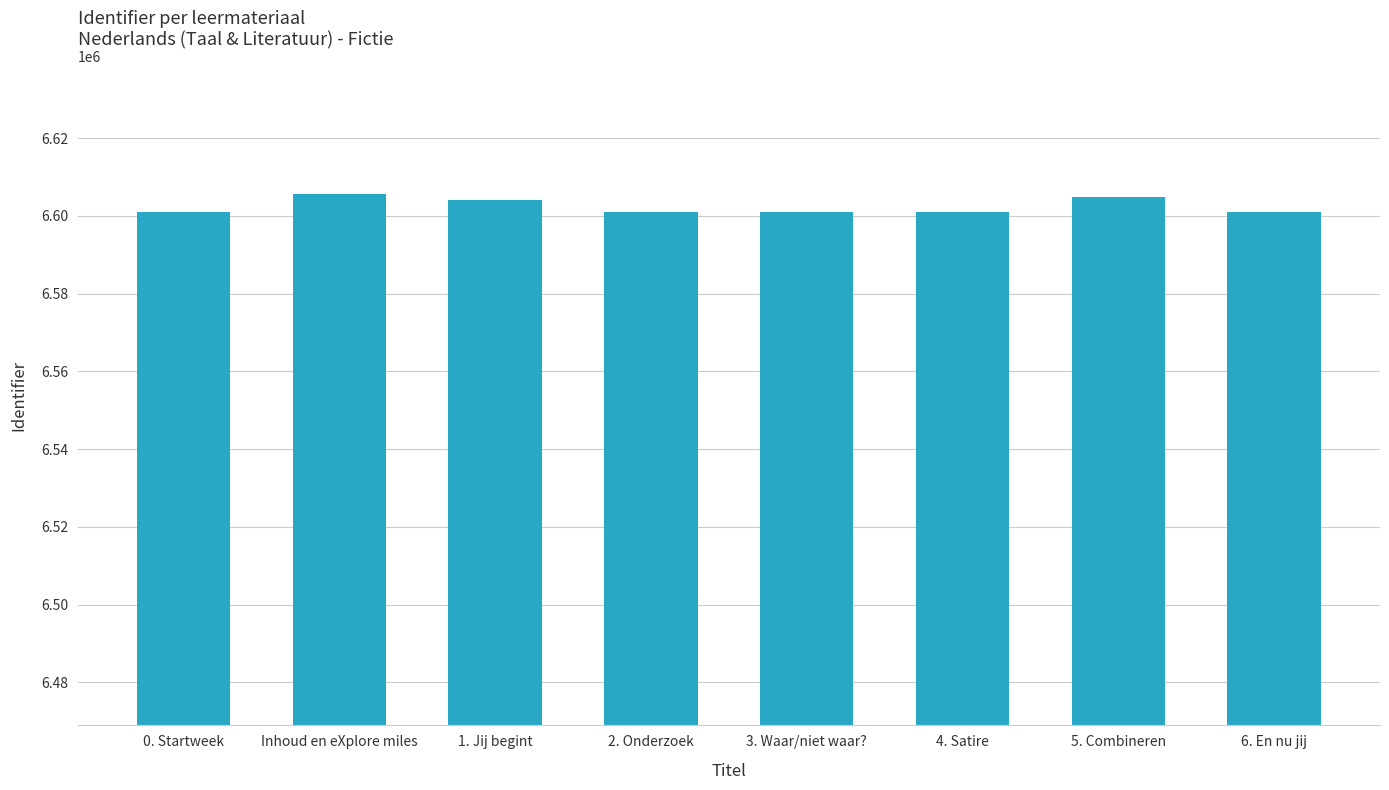

True or false: the data shows 6600936 at 2. Onderzoek.

True